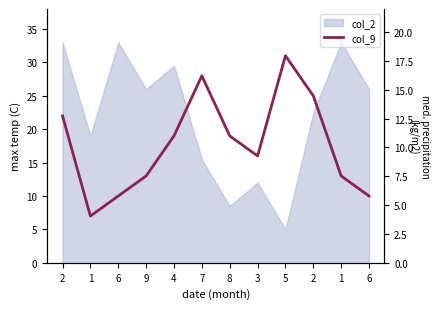

Does the chart display data point markers on the line(s)?

No